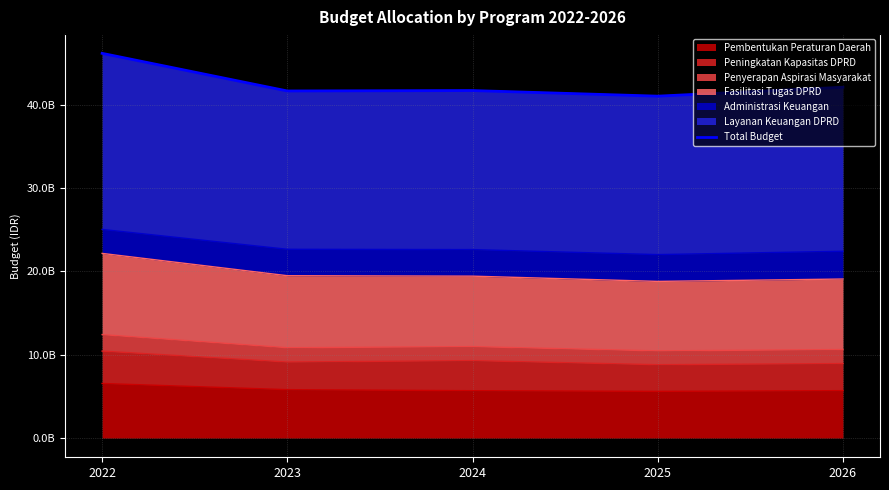

What is the difference between the maximum and minimum values?

5133855000